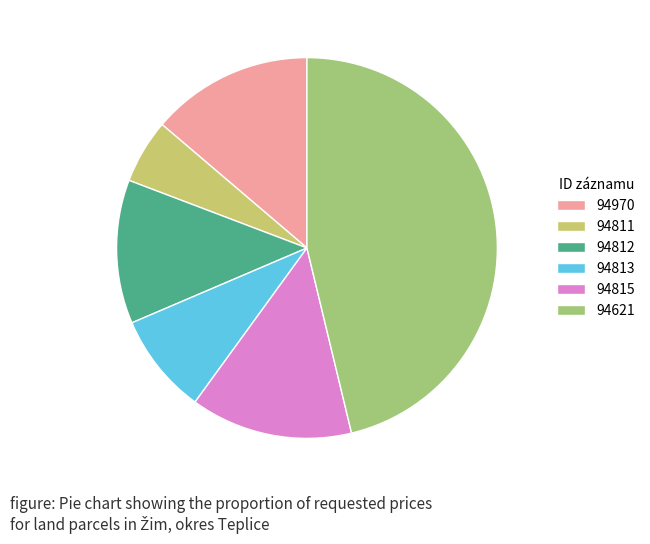

How many segments does this pie chart have?

6